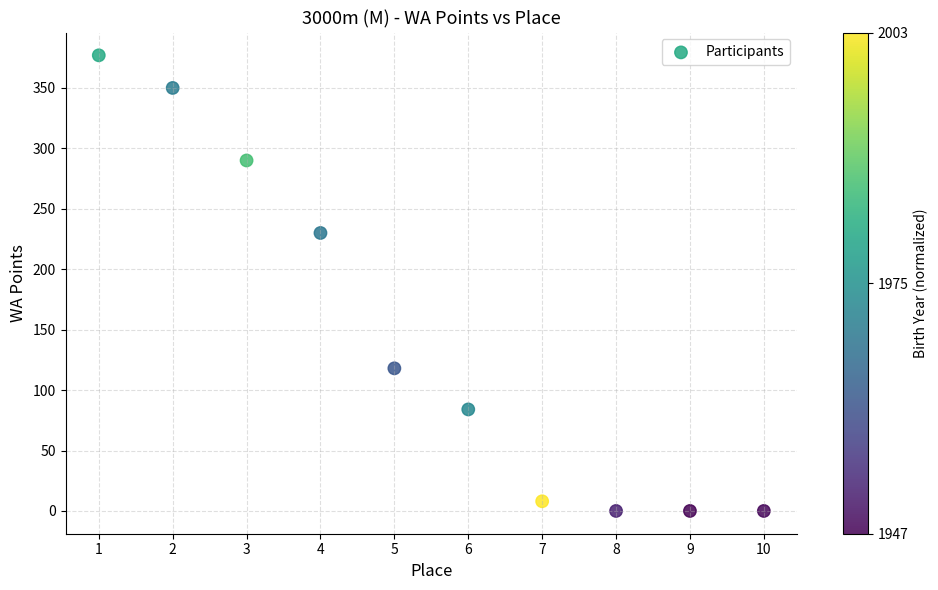

What Y value in the scatter plot is closest to 188?

230